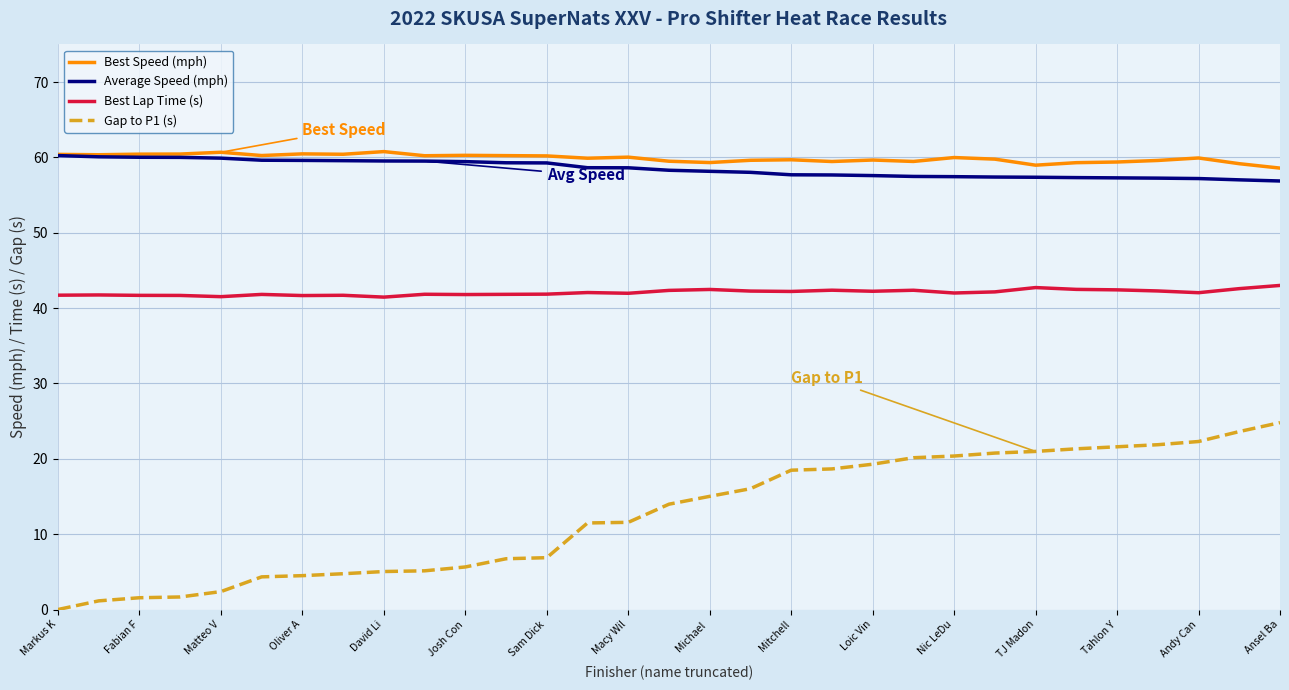

What is the maximum value shown in the chart?

60.8